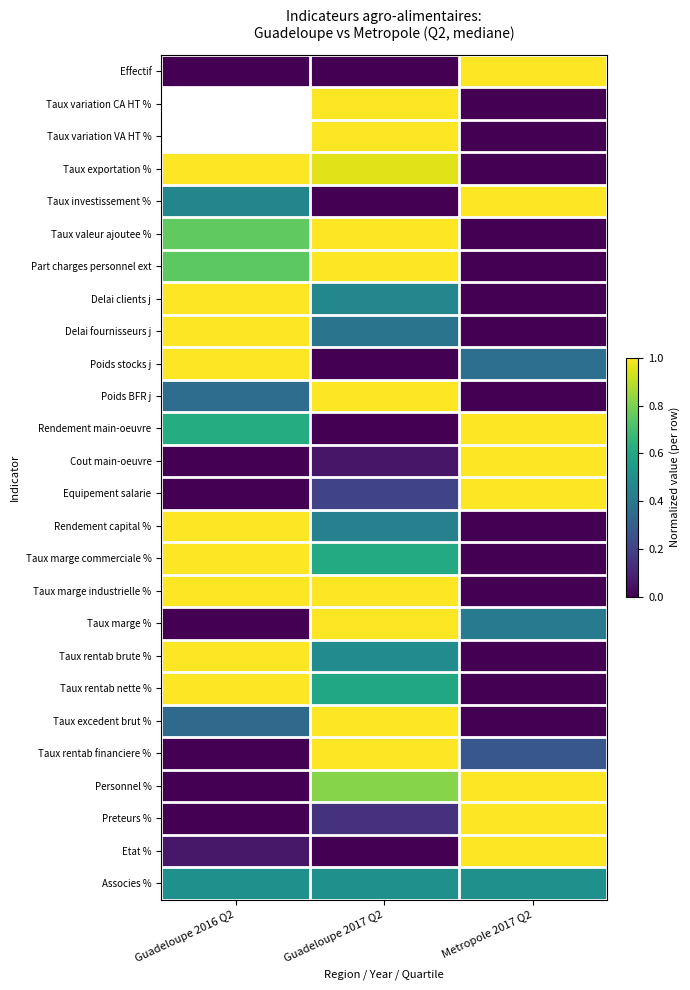

At which category is the sum across all series the highest?

Guadeloupe 2017 Q2